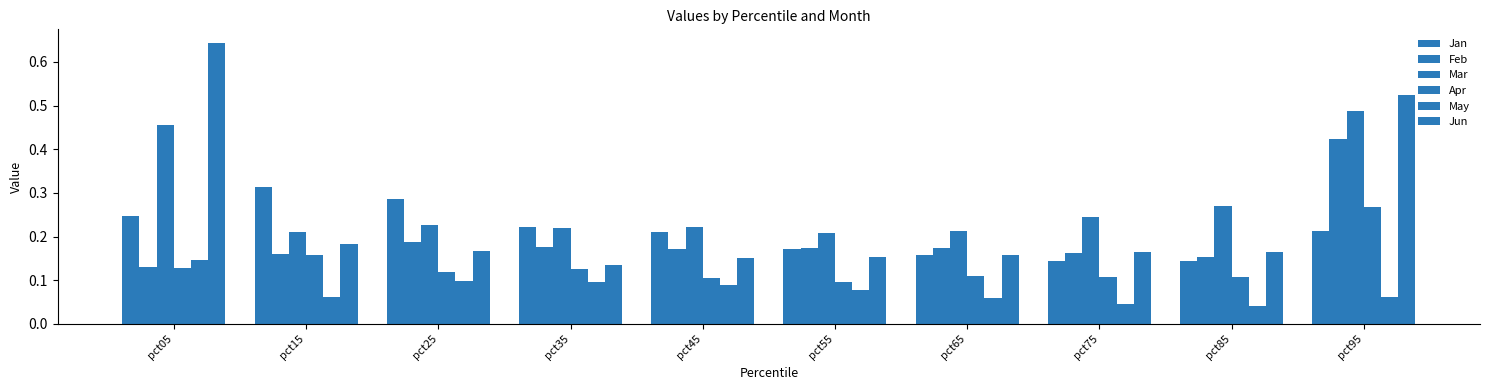

How many bars are there in total?

60